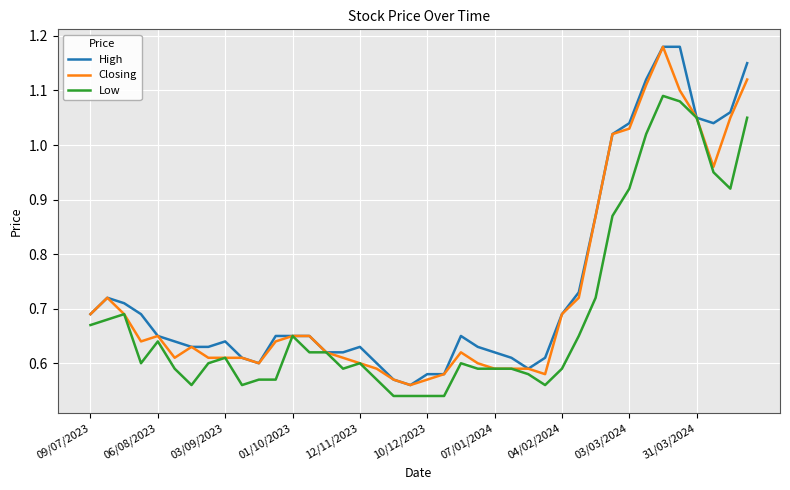

What is the difference between the maximum and minimum values in the High series?

0.6